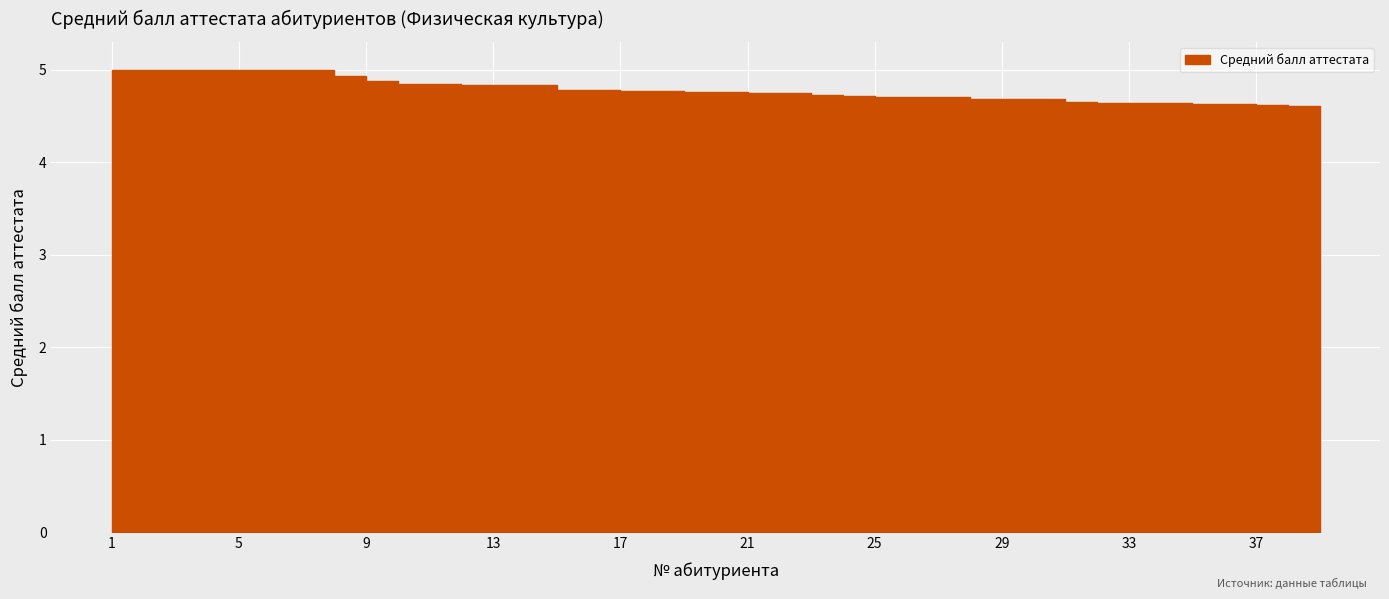

True or false: the data shows 4.7 at 25.

True